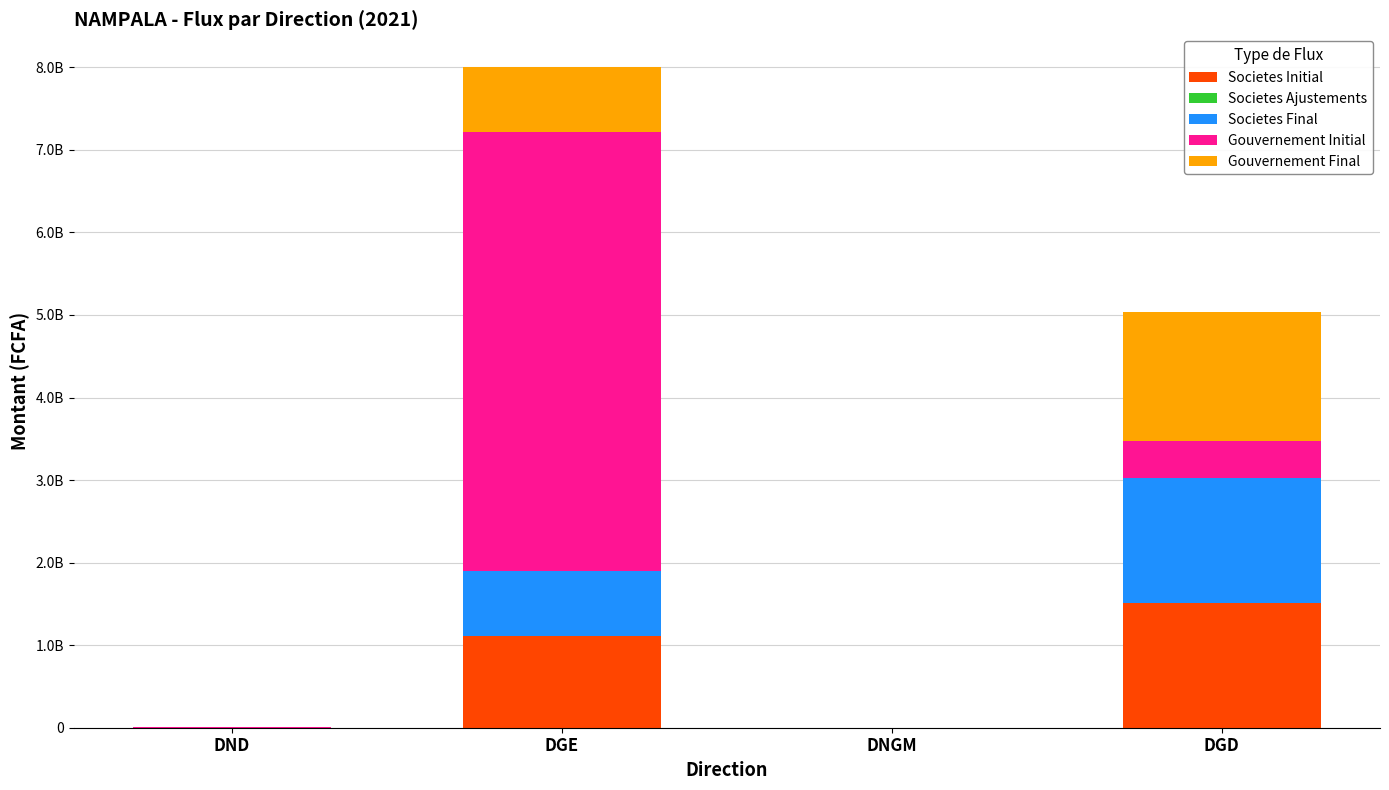

True or false: Societes Initial has a value of 2668826880 at DGD.

False